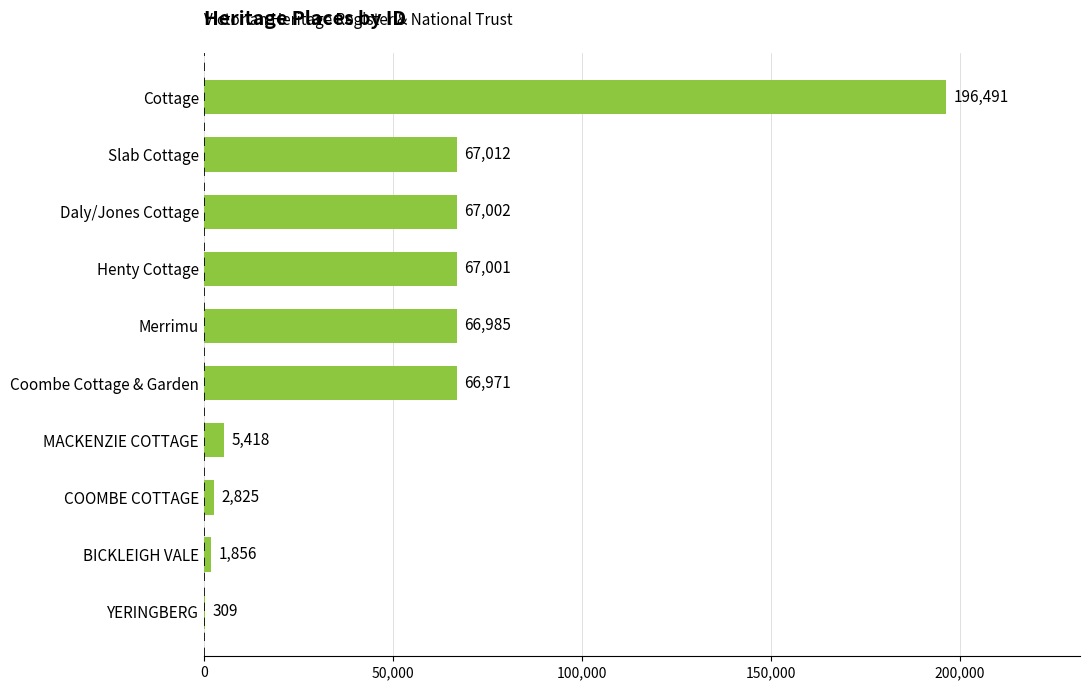

What is the average value?

54187